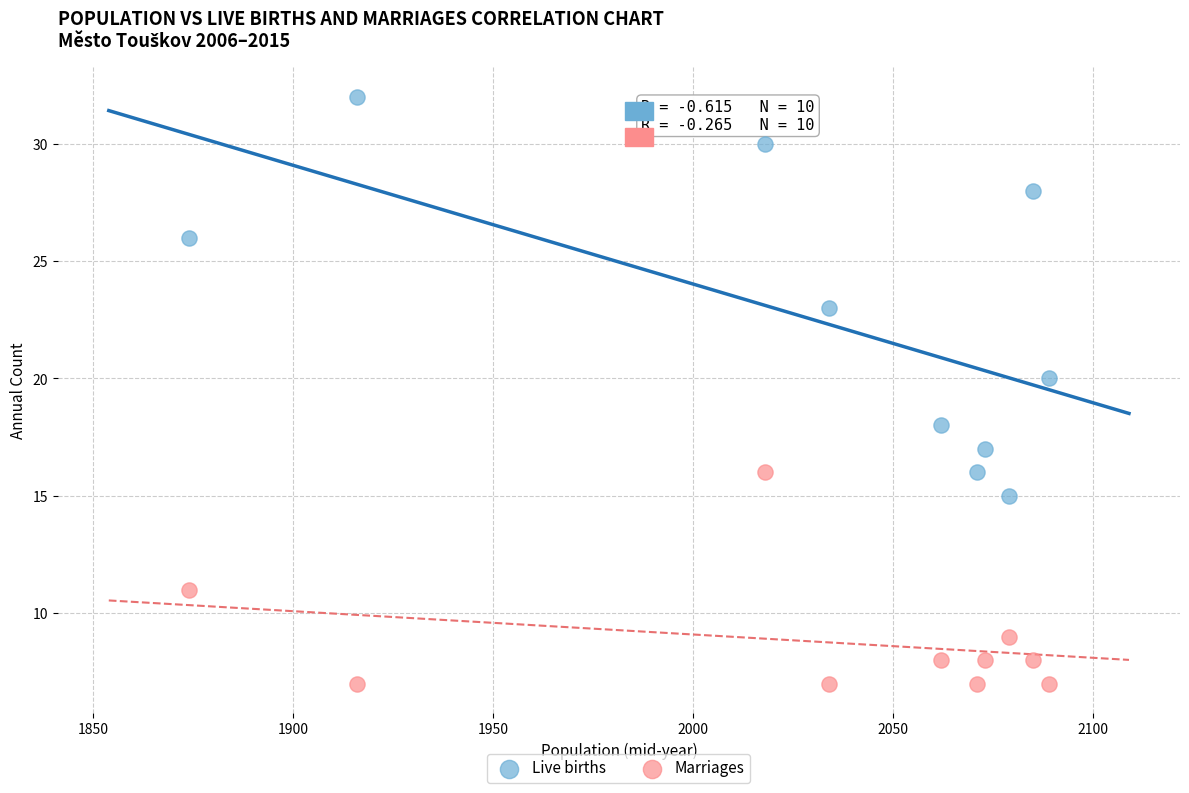

Which series reaches the minimum Y coordinate?

Marriages